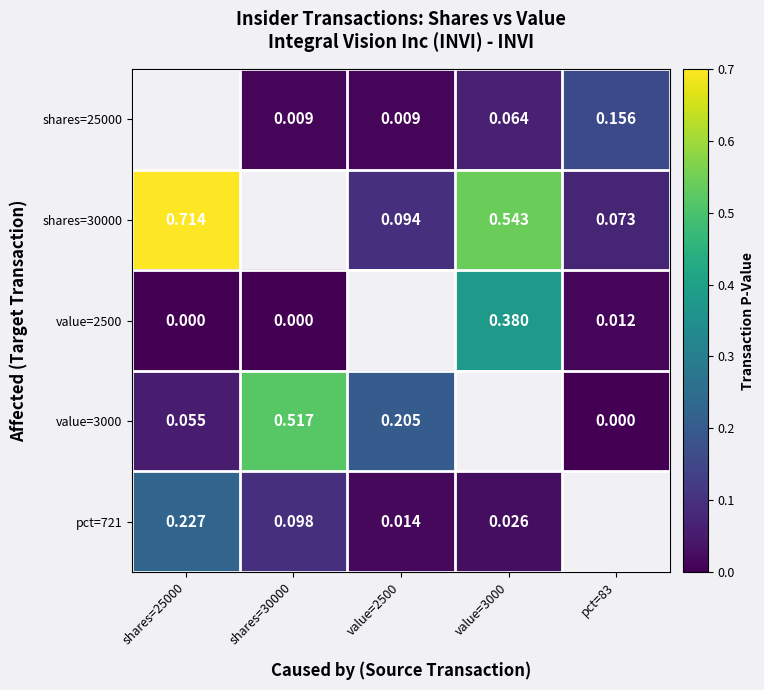

The shares=30000 series shows 0.1 at pct=83. True or false?

False